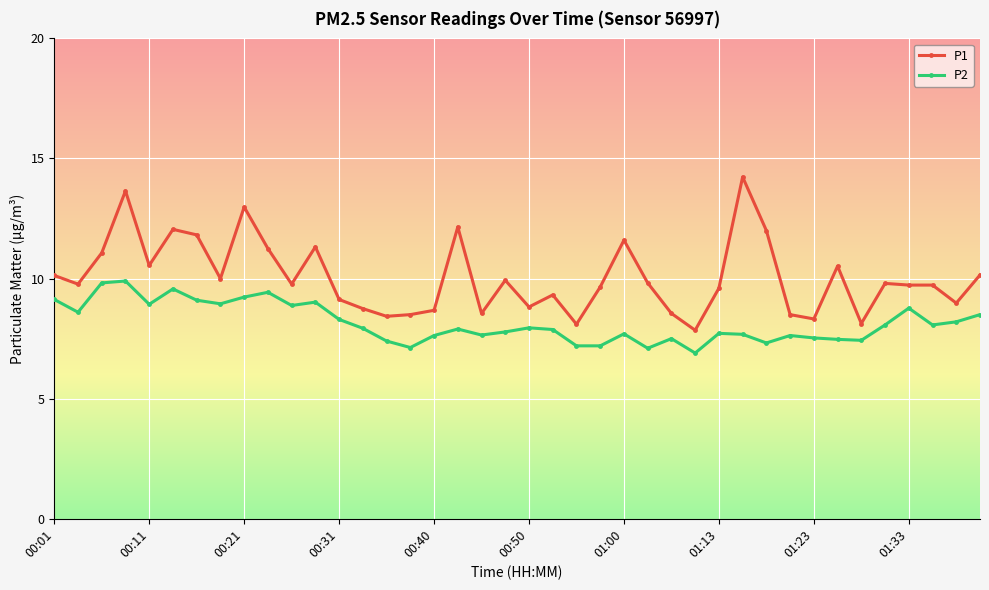

What is the lowest value of the P2 series?

6.9